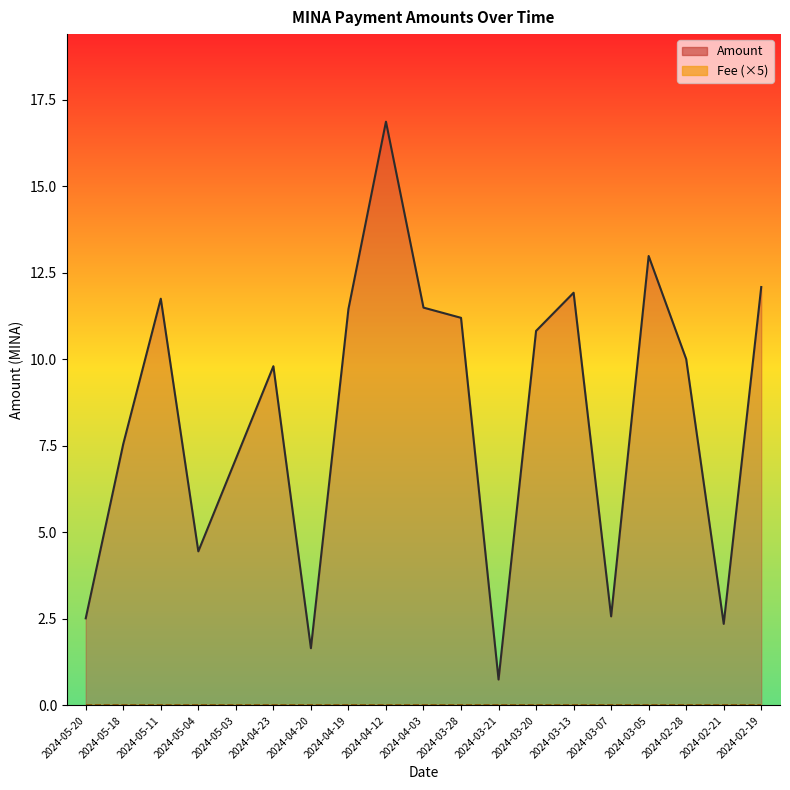

List the series in order of their overall mean, lowest first.

Fee (×5), Amount